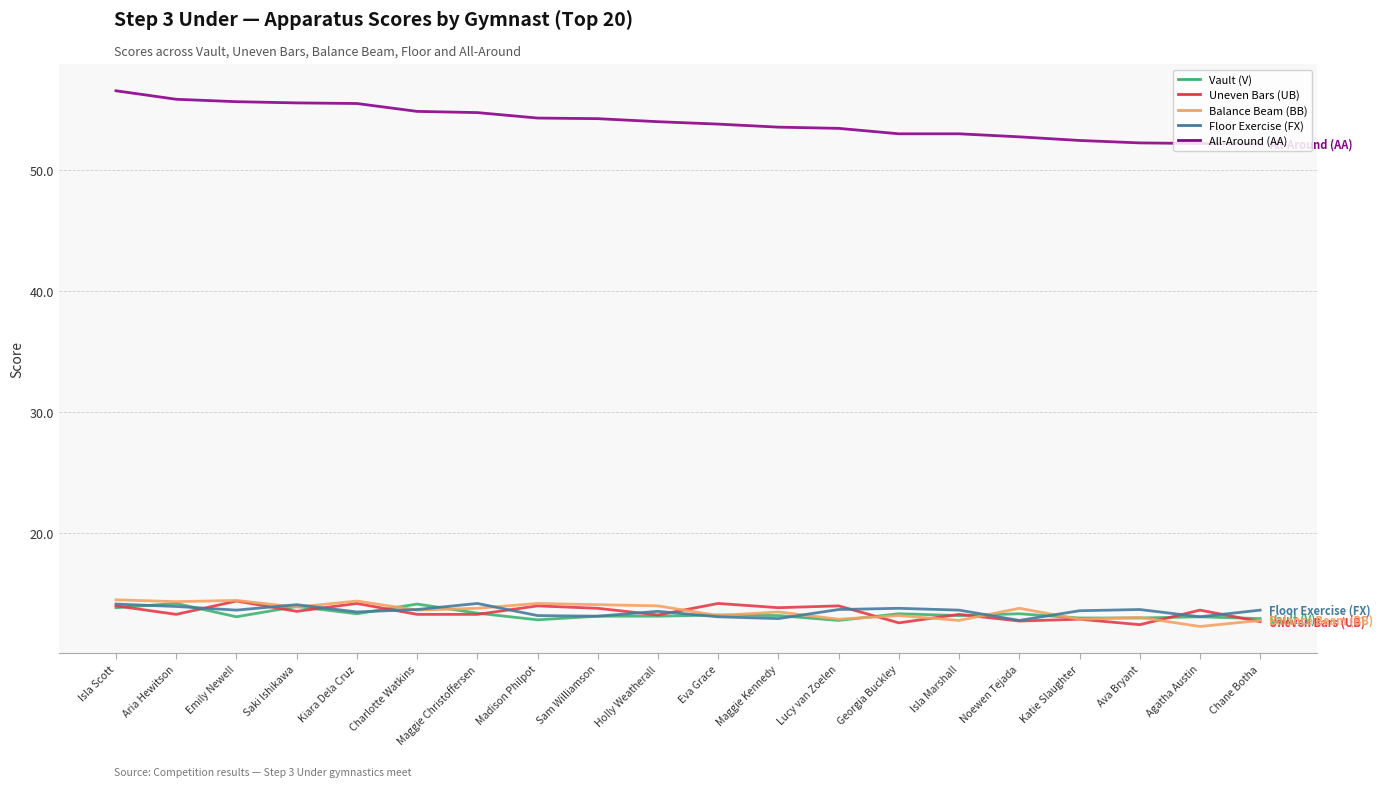

What position from the right is Lucy van Zoelen?

8